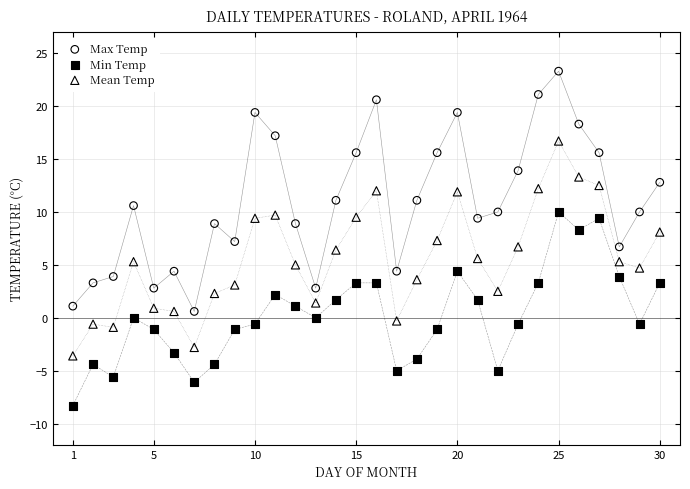

What is the X range (max minus min) for the scatter plot?

29.0